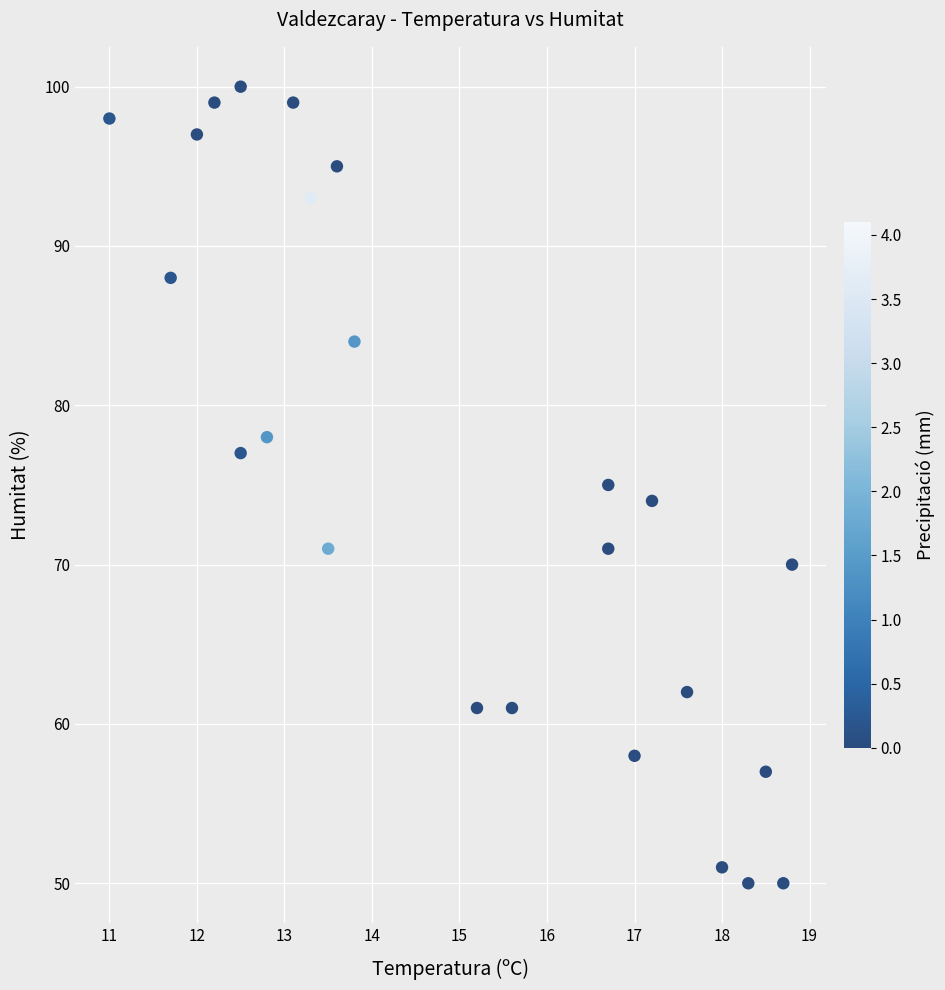

What is the range of Y values (max minus min)?

50